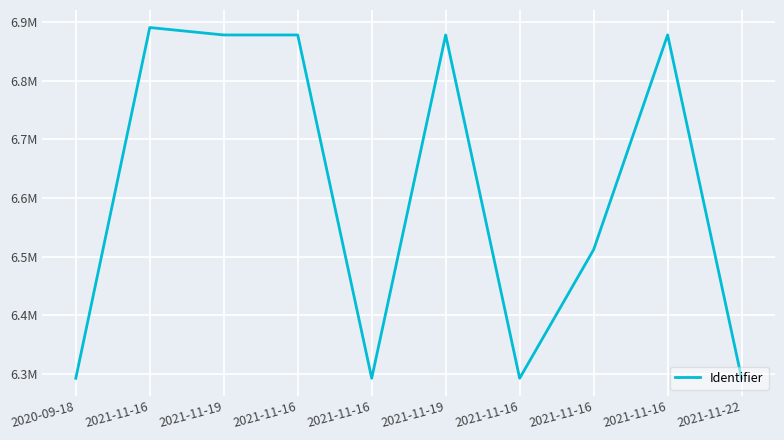

Which has a higher value, 2021-11-16 or 2020-09-18?

2021-11-16